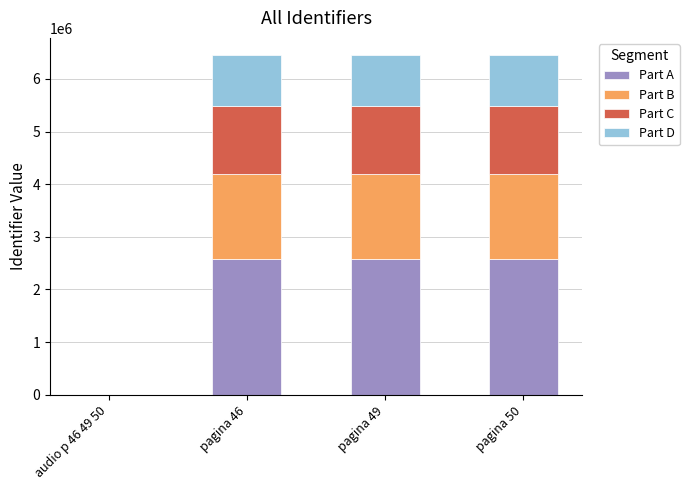

The value of Part A at pagina 46 is 2583309.2. True or false?

True